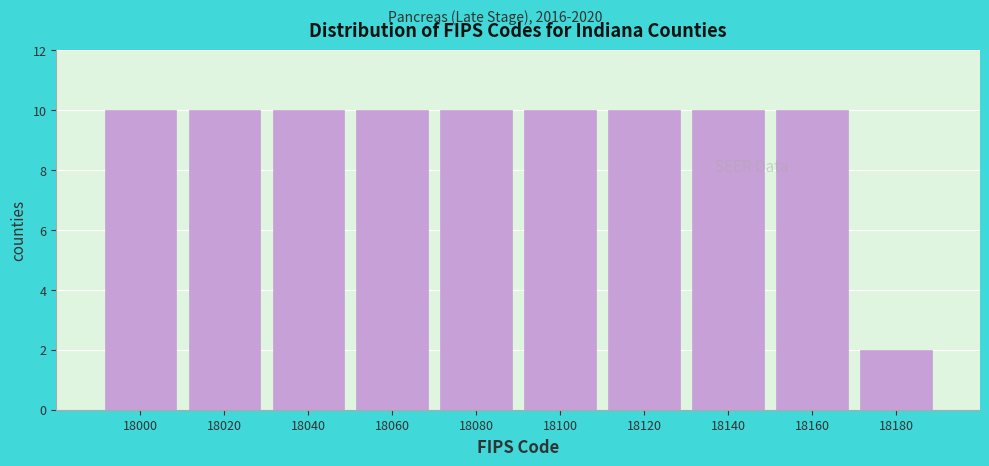

Reading right to left, extract all data points from this chart.

2	10	10	10	10	10	10	10	10	10